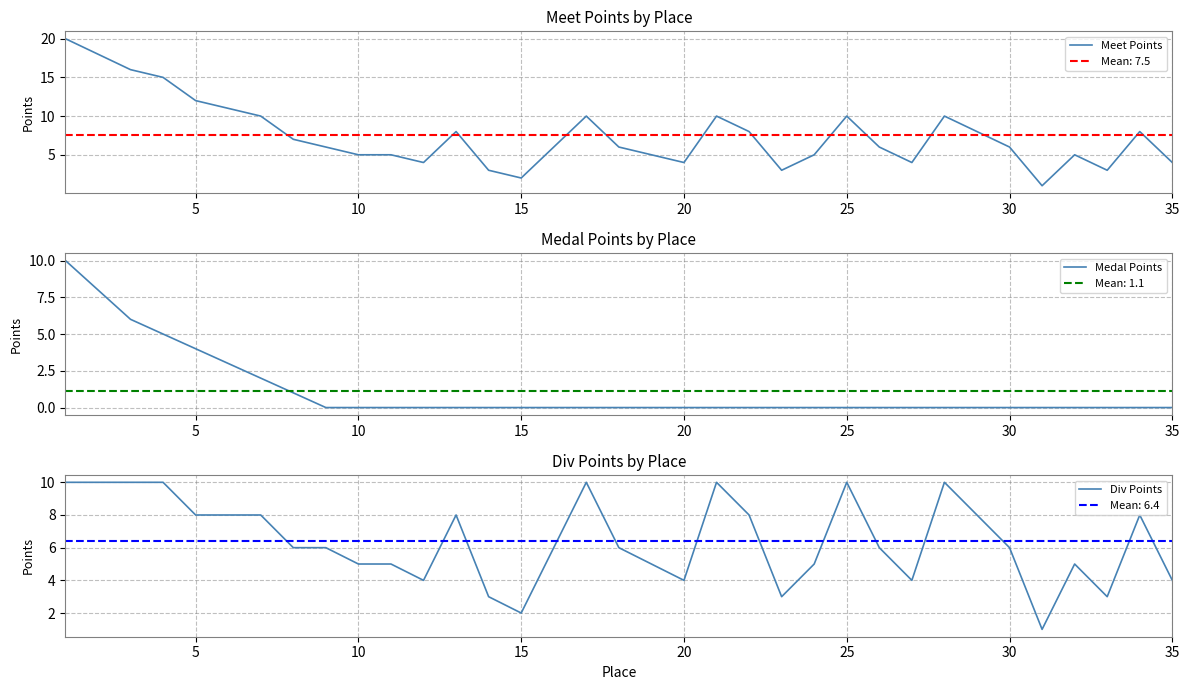

What is the difference between the maximum and second lowest values in the Meet Points series?

18